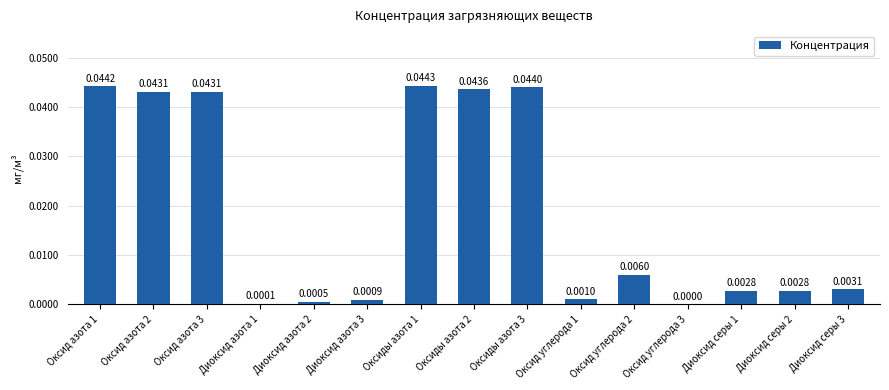

Between Оксид азота 2 and Оксид углерода 1, which is larger?

Оксид азота 2